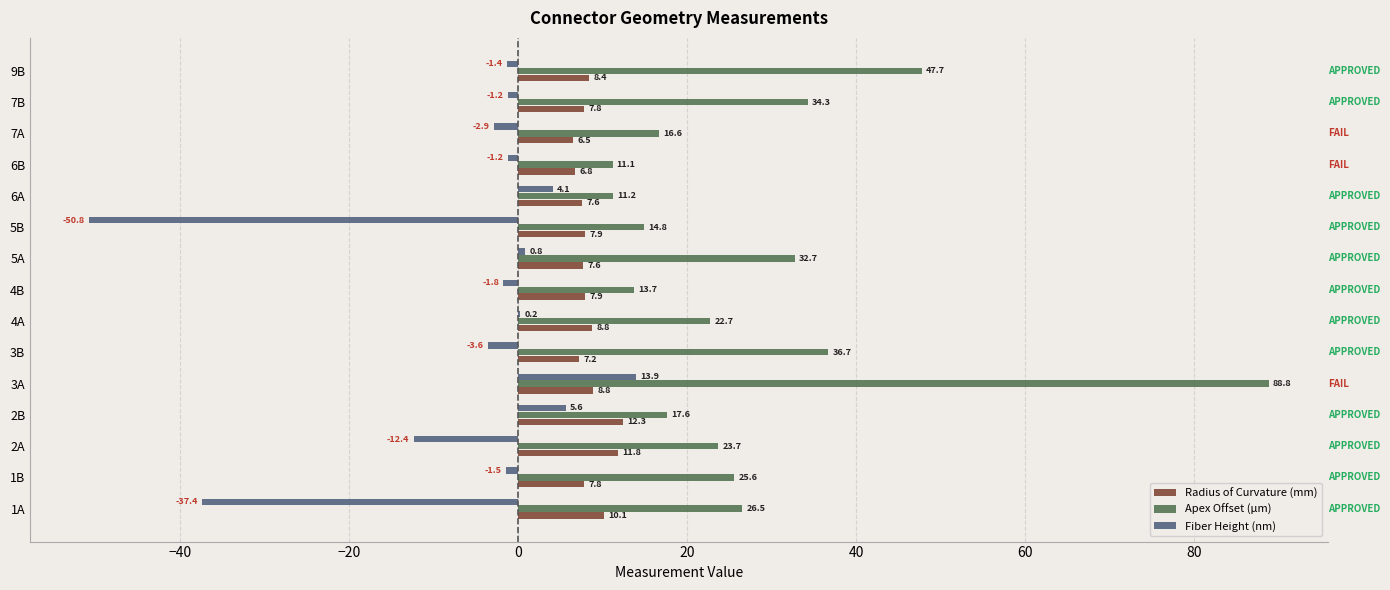

Which series changed the most between 5A and 9B?

Apex Offset (µm)